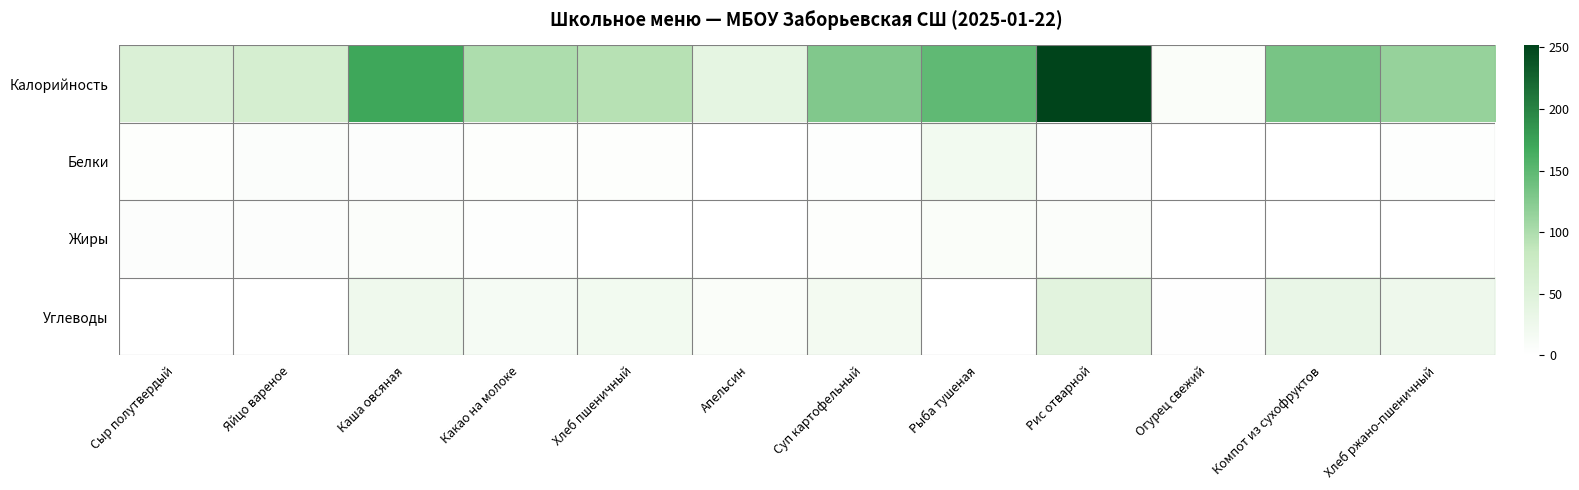

Reading left to right, extract all data points from this chart.

Калорийность: Сыр полутвердый=54.6	Яйцо вареное=62.8	Каша овсяная=170.4	Какао на молоке=100.1	Хлеб пшеничный=94.0	Апельсин=38.0	Суп картофельный=127.2	Рыба тушеная=148.0	Рис отварной=251.6	Огурец свежий=7.2	Компот из сухофруктов=132.8	Хлеб ржано-пшеничный=115.0
Белки: Сыр полутвердый=3.5	Яйцо вареное=5.1	Каша овсяная=4.8	Какао на молоке=3.6	Хлеб пшеничный=3.2	Апельсин=0.8	Суп картофельный=2.6	Рыба тушеная=18.7	Рис отварной=4.4	Огурец свежий=0.4	Компот из сухофруктов=0.7	Хлеб ржано-пшеничный=2.8
Жиры: Сыр полутвердый=4.4	Яйцо вареное=4.6	Каша овсяная=6.6	Какао на молоке=2.9	Хлеб пшеничный=0.4	Апельсин=0.2	Суп картофельный=3.3	Рыба тушеная=7.8	Рис отварной=6.5	Огурец свежий=0.1	Компот из сухофруктов=0.1	Хлеб ржано-пшеничный=0.6
Углеводы: Сыр полутвердый=0.0	Яйцо вареное=0.3	Каша овсяная=22.8	Какао на молоке=14.7	Хлеб пшеничный=19.3	Апельсин=7.5	Суп картофельный=18.5	Рыба тушеная=0.9	Рис отварной=44.0	Огурец свежий=1.1	Компот из сухофруктов=32.0	Хлеб ржано-пшеничный=24.7